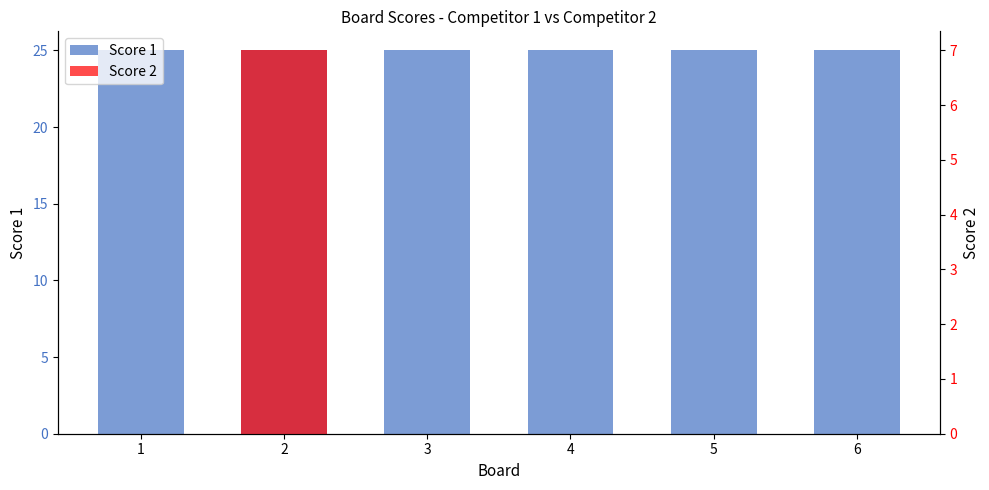

The value of Score 1 at 3 is 25. True or false?

True